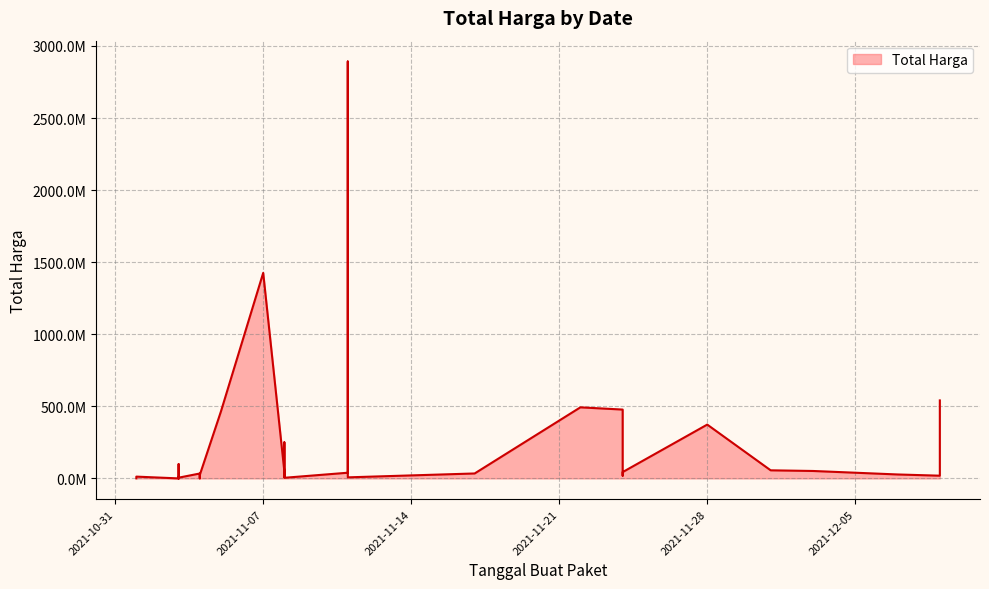

Does the chart display data point markers on the line(s)?

No